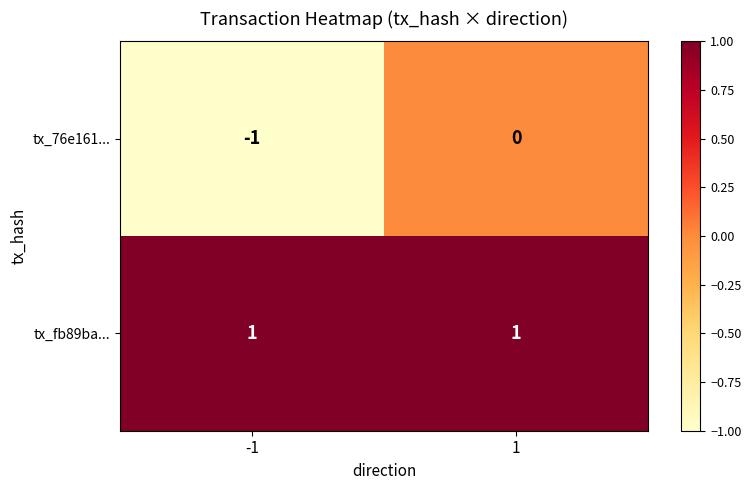

Is the value of tx_fb89ba... at 1 greater than the value of tx_76e161... at 1?

Yes